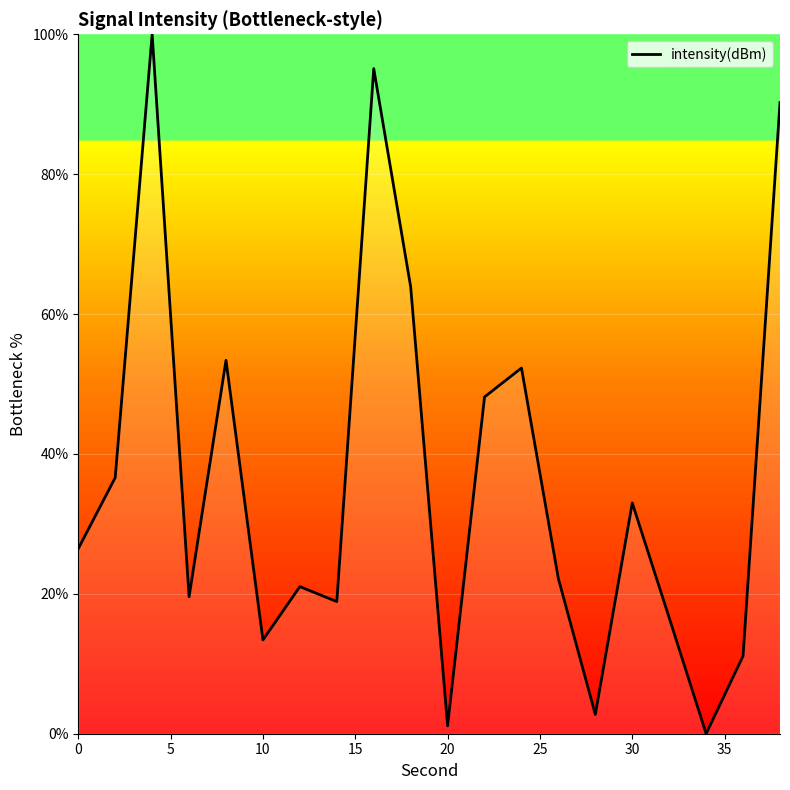

What is the maximum value shown in the chart?

100.0